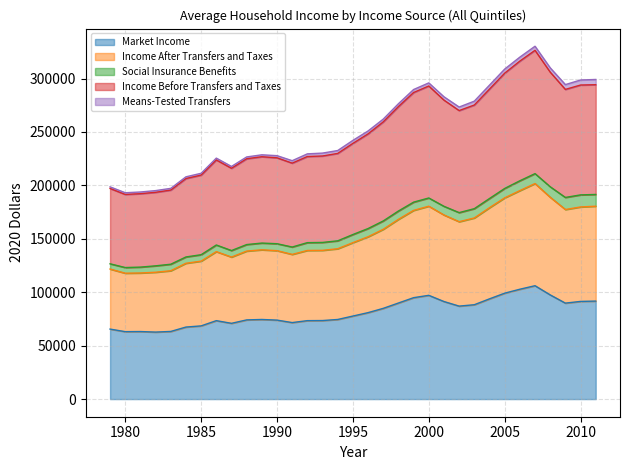

How many data points in Market Income are less than 77700?

16